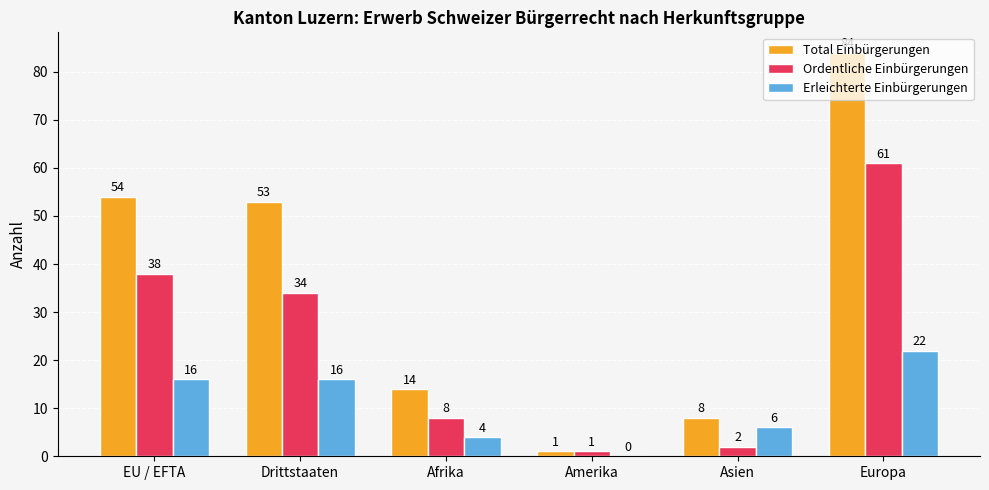

Which series changed the most between Drittstaaten and Amerika?

Total Einbürgerungen